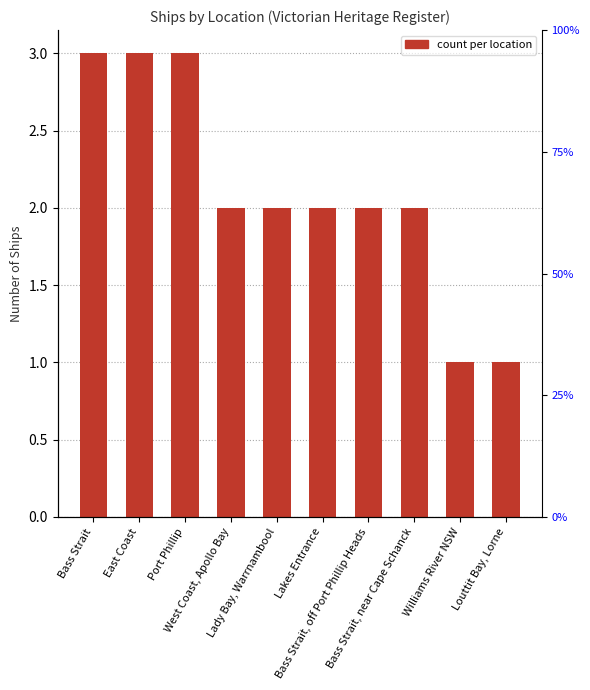

Reading left to right, extract all data points from this chart.

3	3	3	2	2	2	2	2	1	1